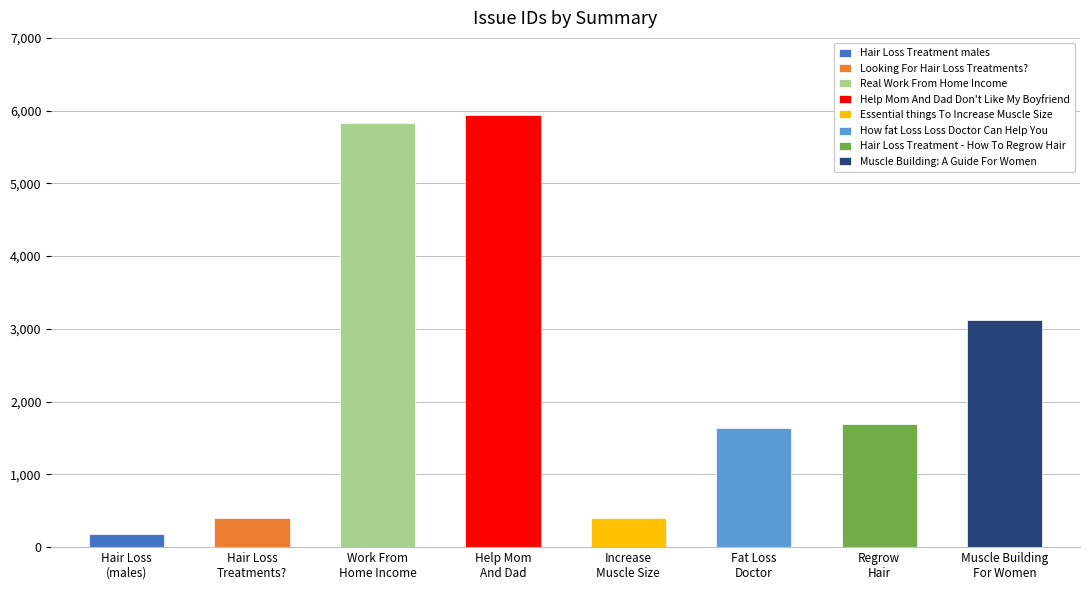

List the labels in order of value, smallest first.

Hair Loss Treatment males, Essential things To Increase Muscle Size, Looking For Hair Loss Treatments?, How fat Loss Loss Doctor Can Help You, Hair Loss Treatment - How To Regrow Hair, Muscle Building: A Guide For Women, Real Work From Home Income, Help Mom And Dad Don't Like My Boyfriend